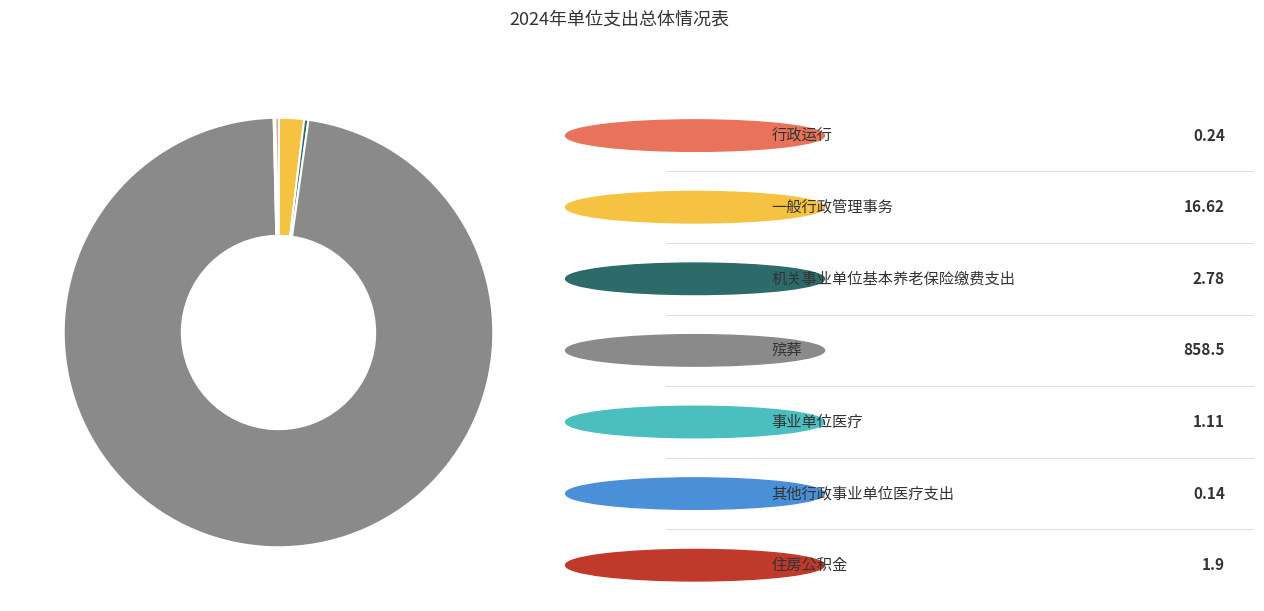

Is there a majority slice in this chart?

Yes